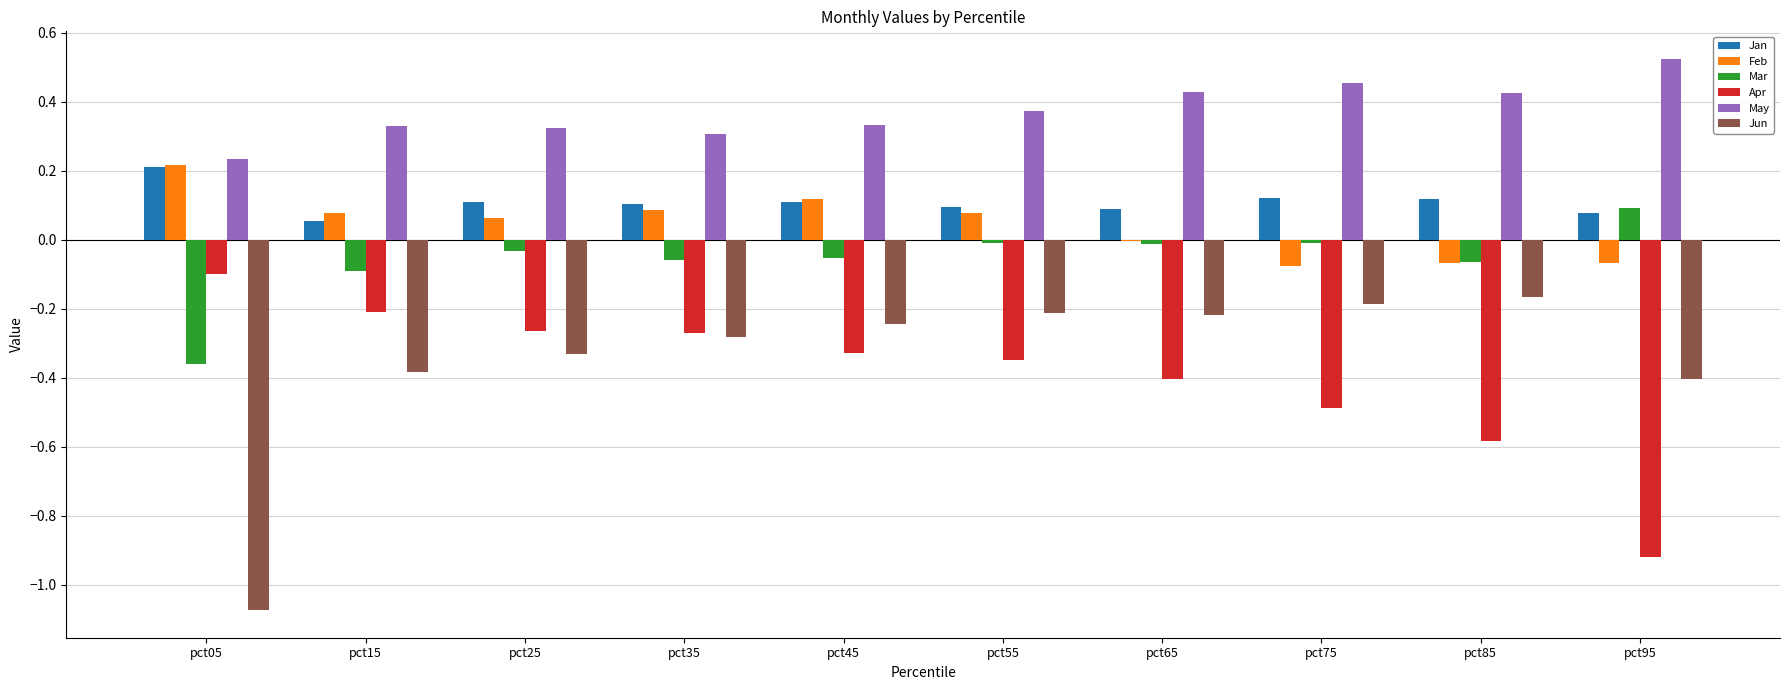

The Apr series shows -0.5 at pct55. True or false?

False